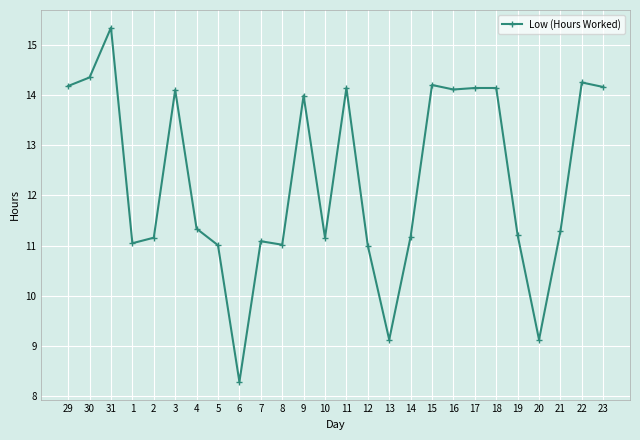

Is it true that the value at 8 is 18.6?

False